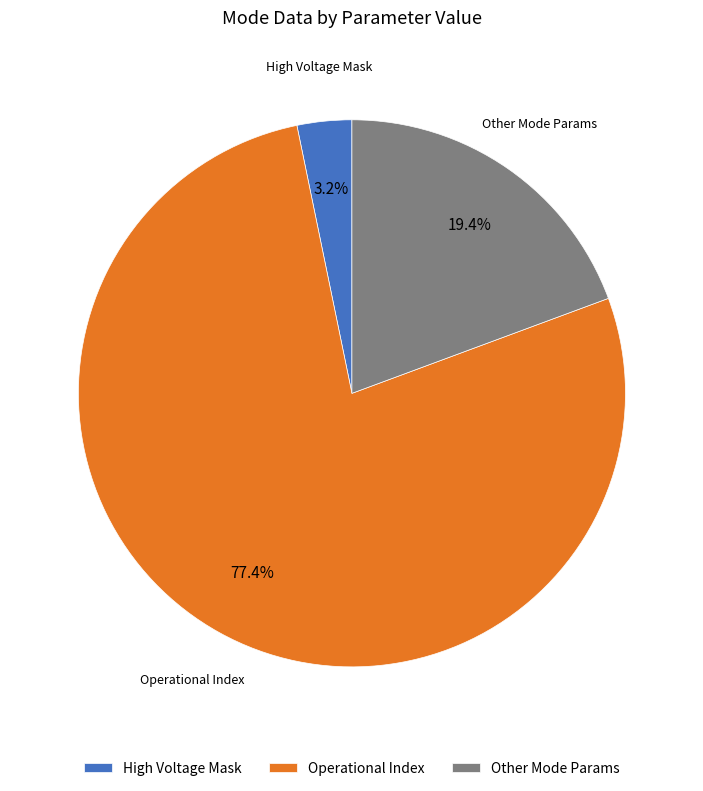

What percentage do Operational Index and Other Mode Params together represent?

96.8%